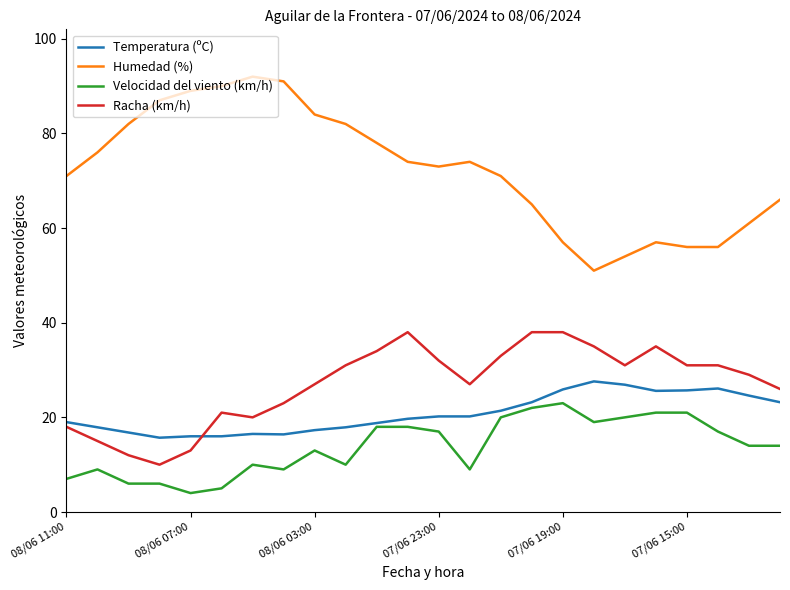

What is the maximum value shown in the chart?

92.0